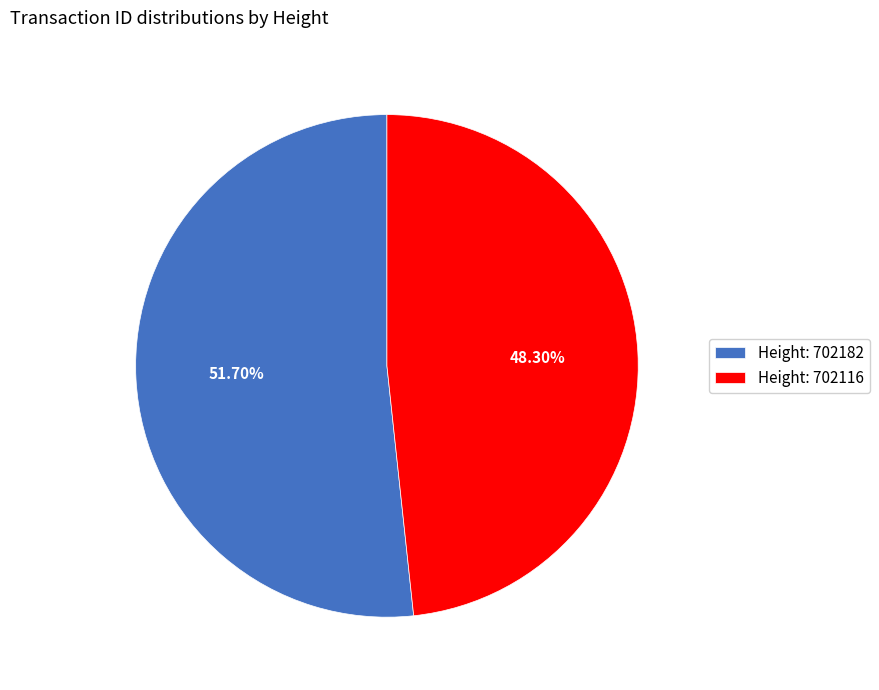

What is the ratio of the value at Height: 702182 to the value at Height: 702116?

1.1